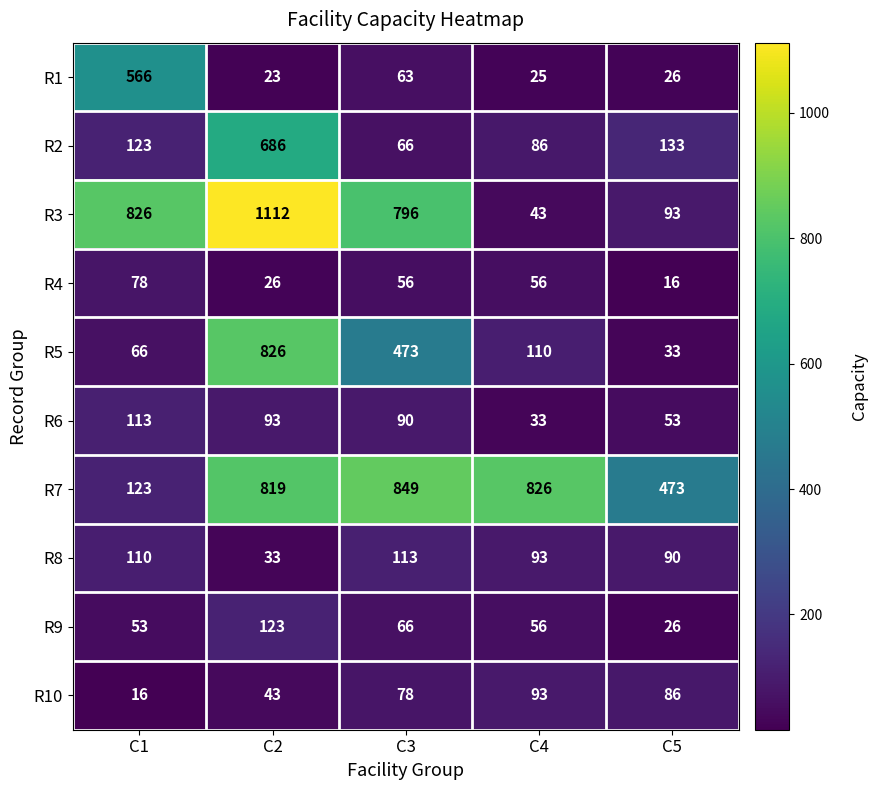

What is the sum of the R9 values at C5 and C4?

82